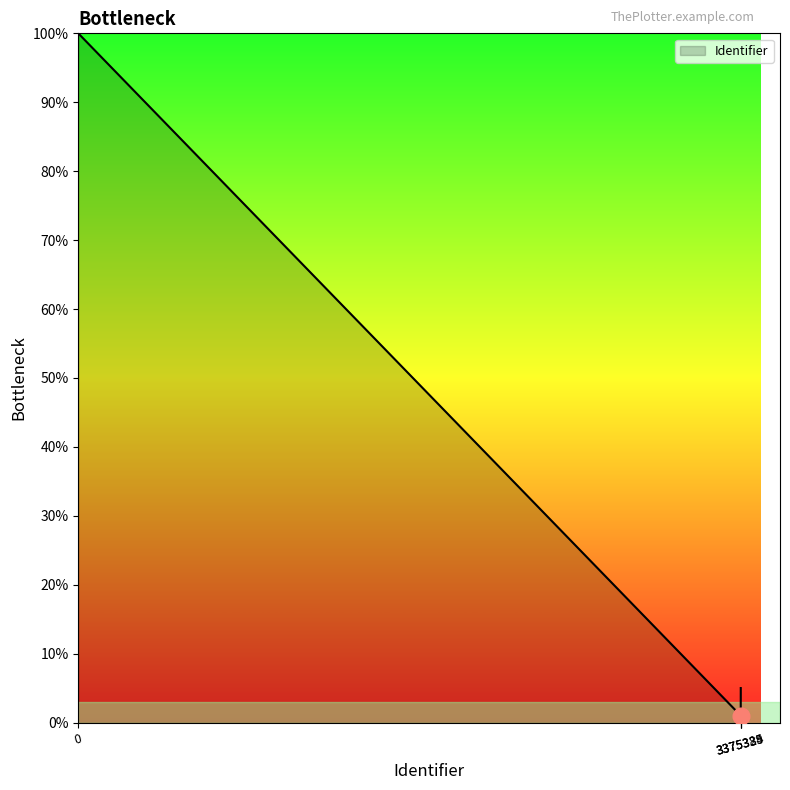

Does the chart display data point markers on the line(s)?

No